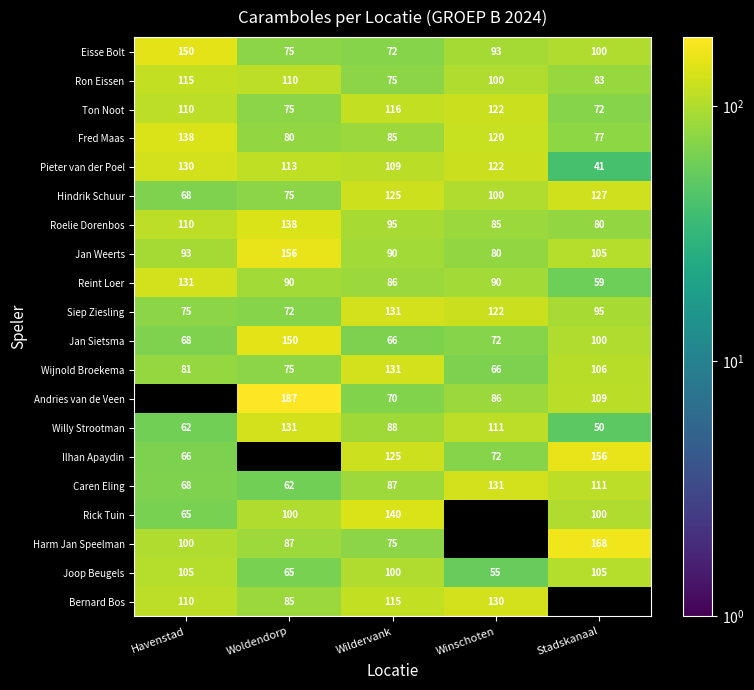

At which category is the sum across all series the highest?

Wildervank